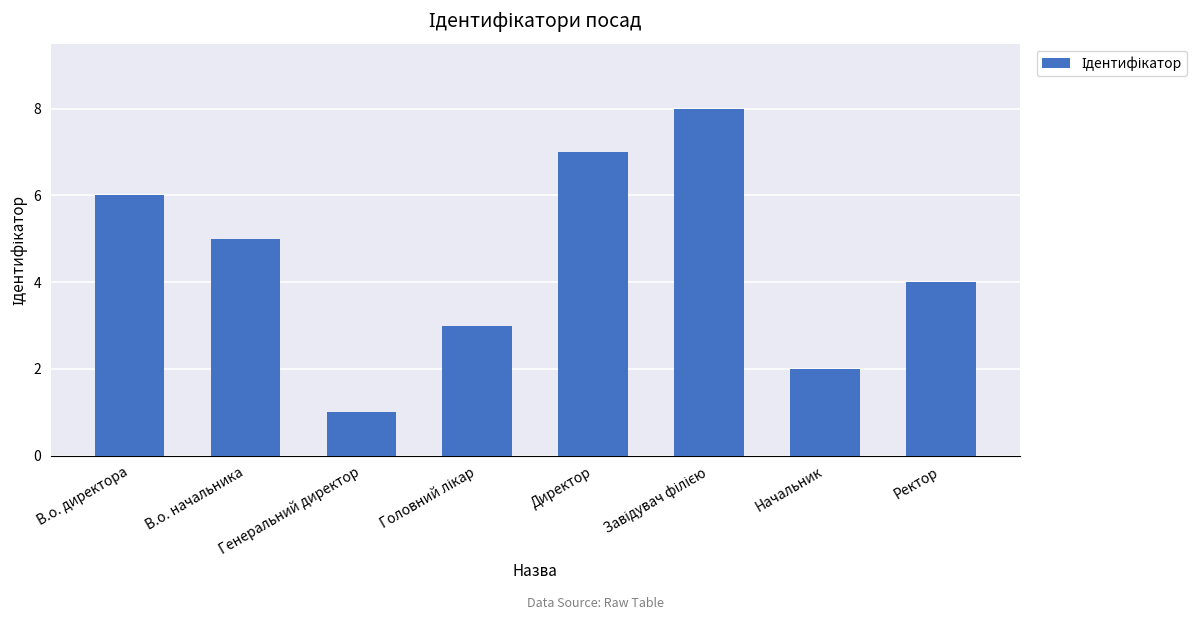

What is the difference between the values at Генеральний директор and Начальник?

1